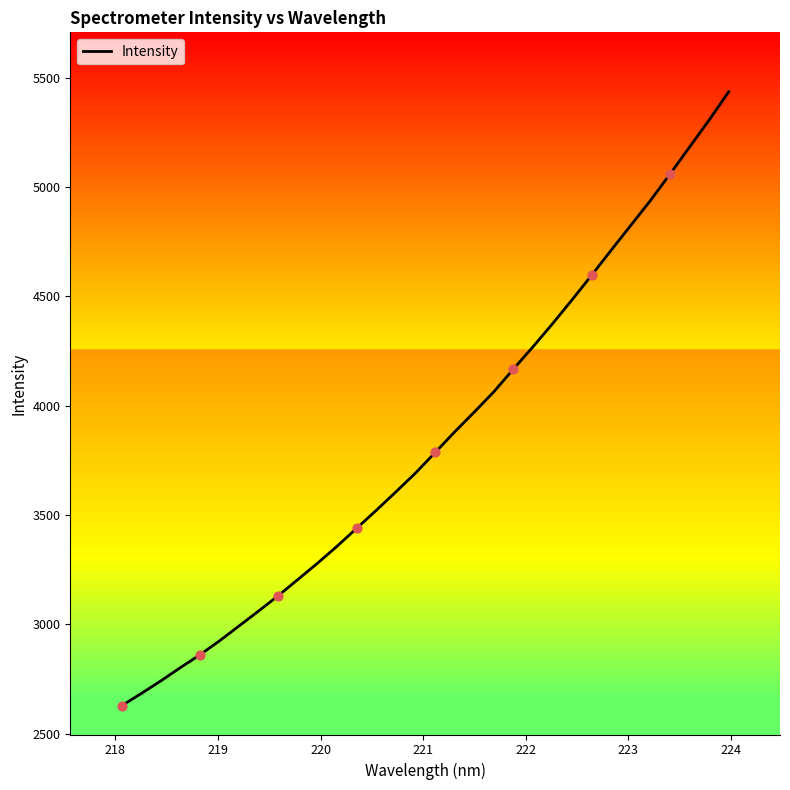

What is the greatest value displayed?

5436.3